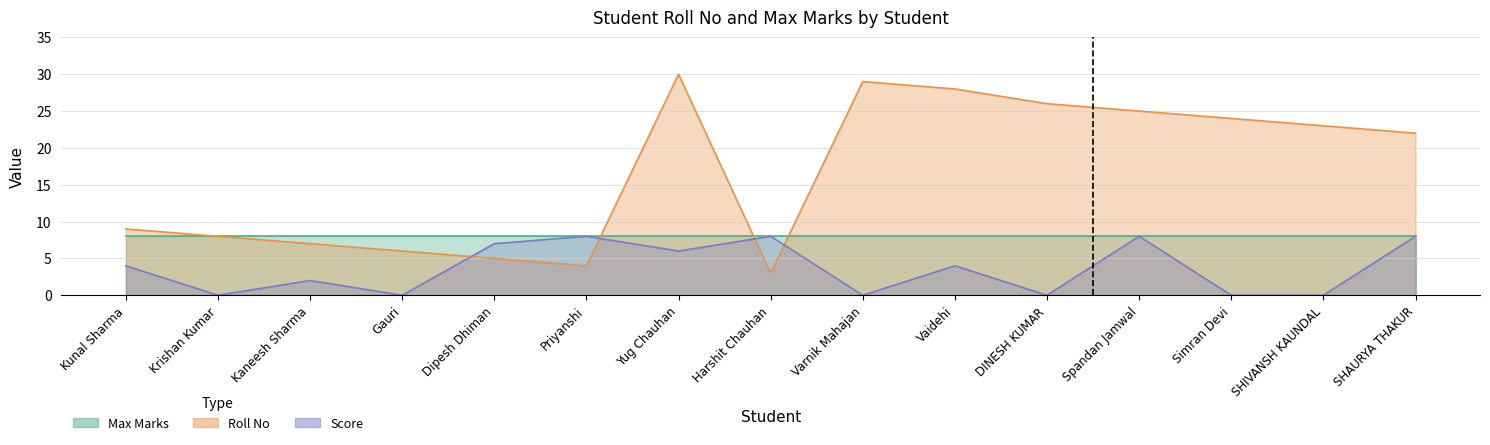

Reading right to left, what are all the values shown in this chart?

22	23	24	25	26	28	29	3	30	4	5	6	7	8	9